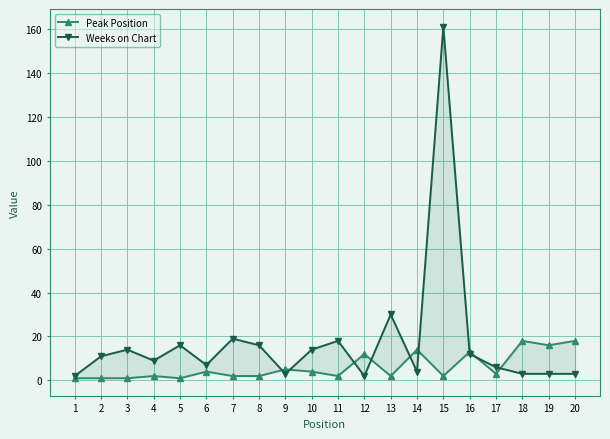

Does the chart have visible grid lines?

Yes